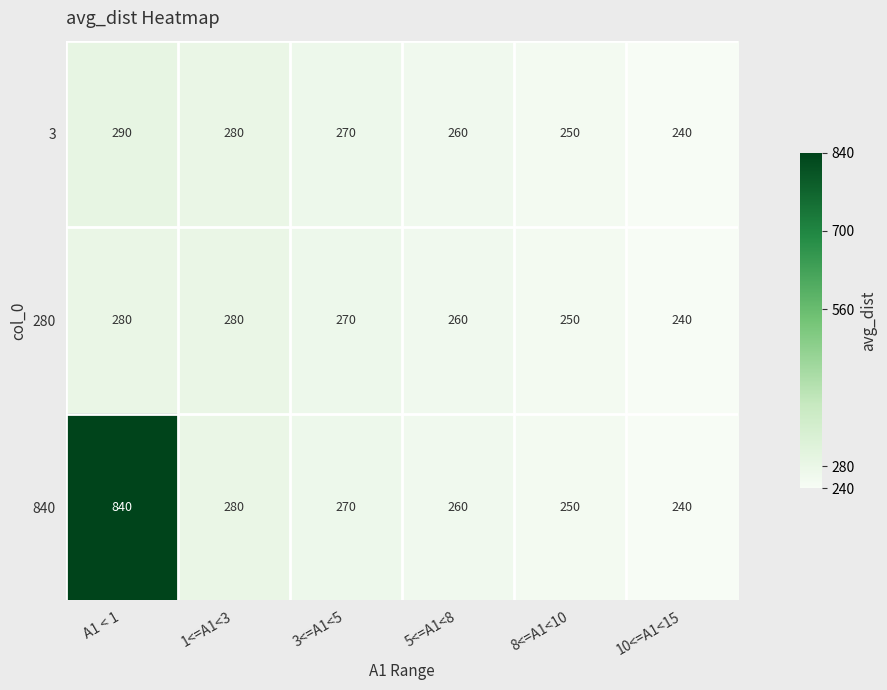

At which category does the chart reach its peak across all series?

A1 < 1